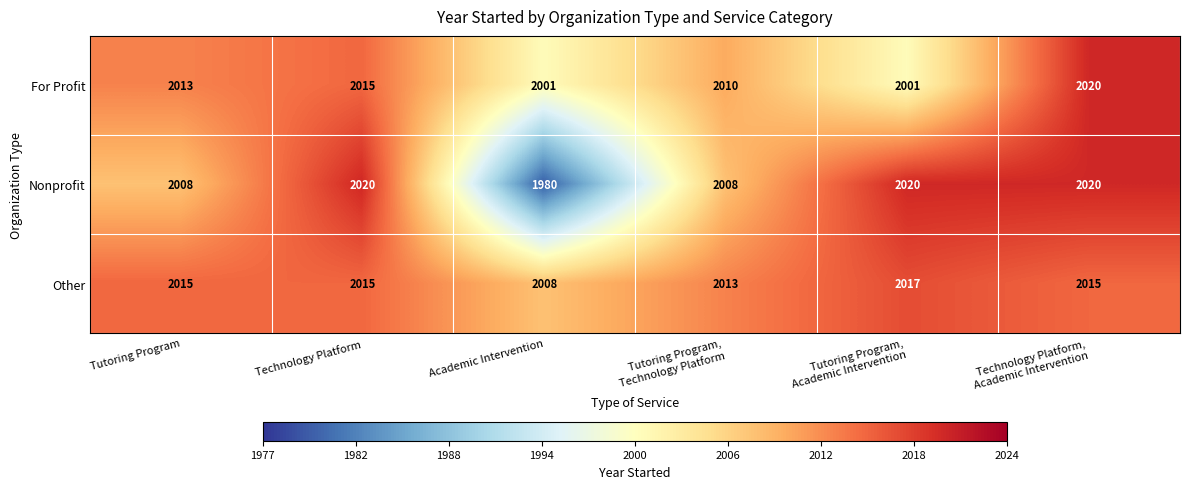

Which series has the largest total across all categories?

Other